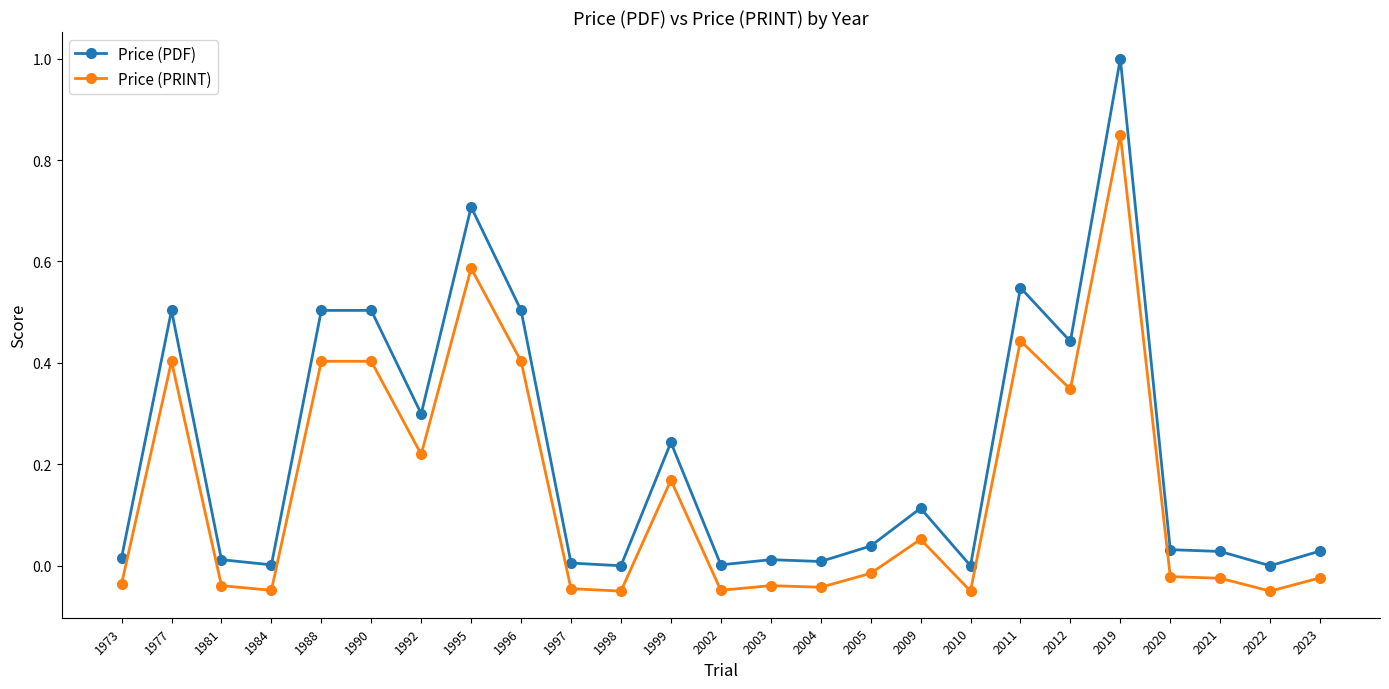

Does the chart display data point markers on the line(s)?

Yes